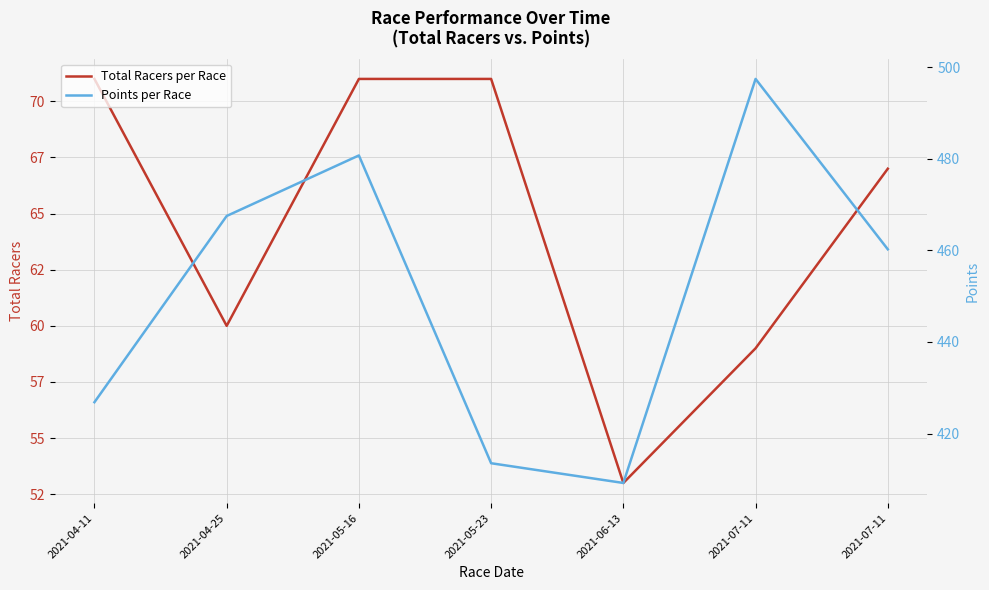

Where is Total Racers per Race nearest to the value 62?

2021-04-25